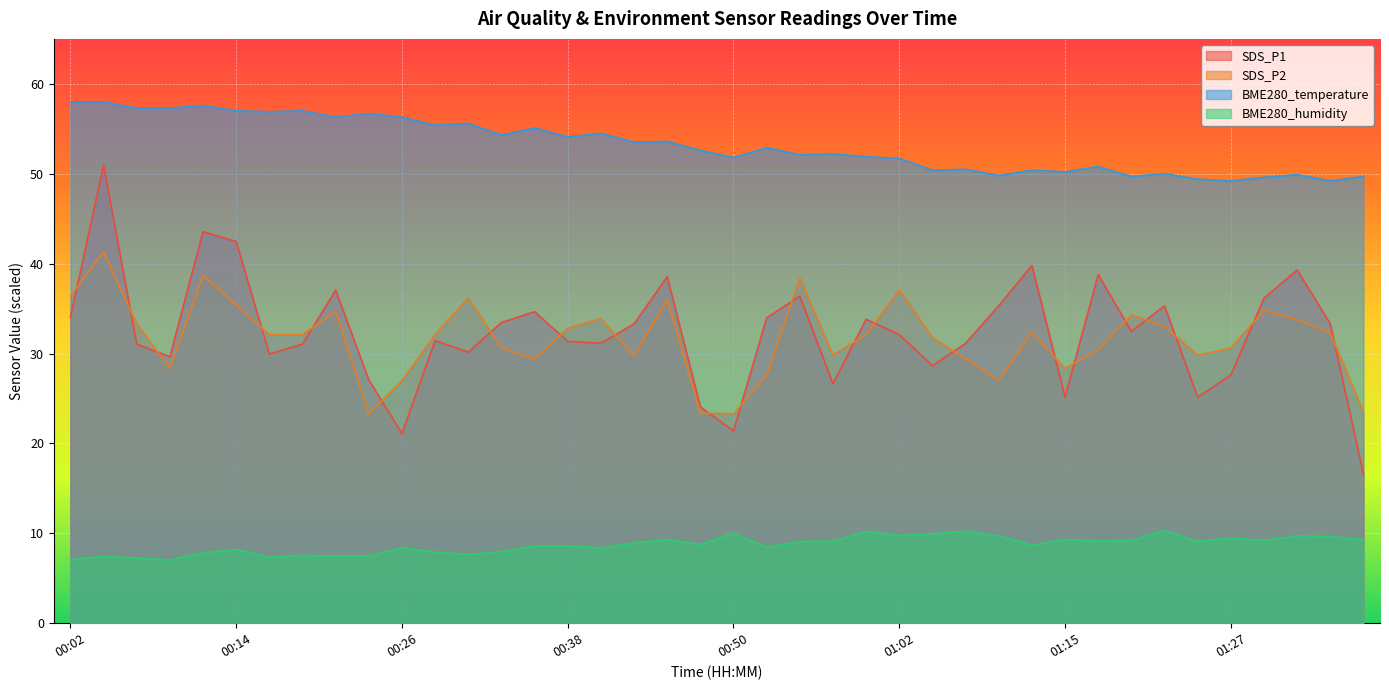

Where does the SDS_P1 series first go above 32?

00:02